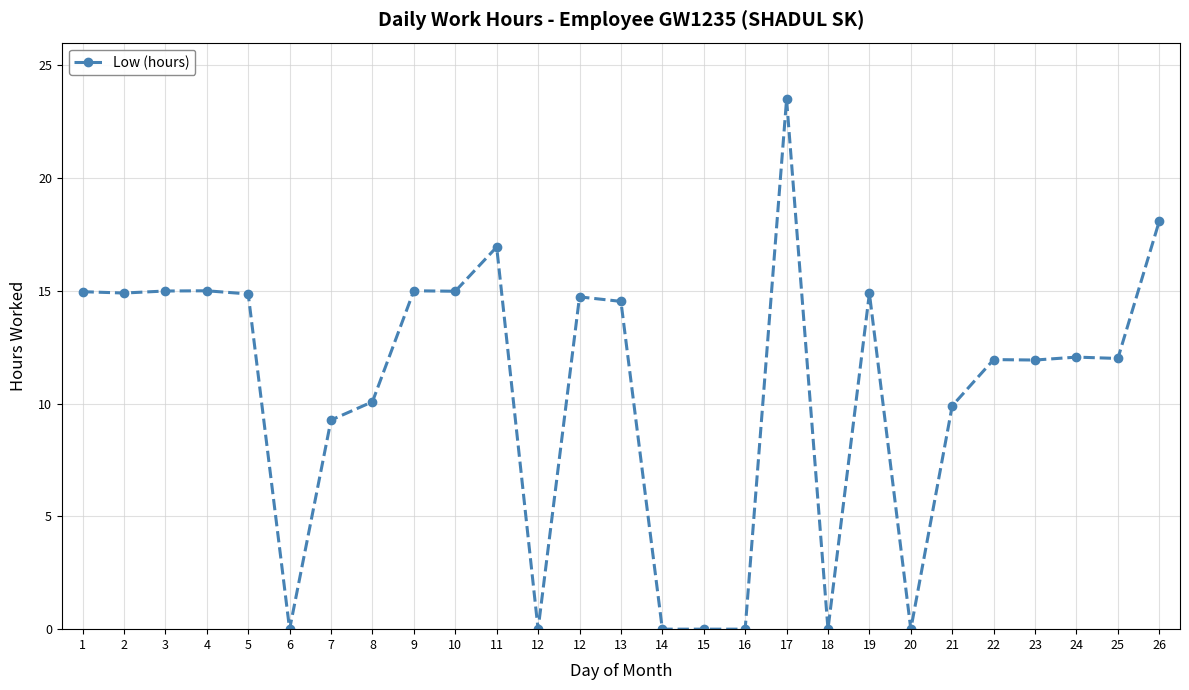

Rank the categories by value from lowest to highest.

6, 12, 14, 15, 16, 18, 20, 7, 21, 8, 23, 22, 25, 24, 13, 12, 5, 19, 2, 1, 10, 3, 4, 9, 11, 26, 17